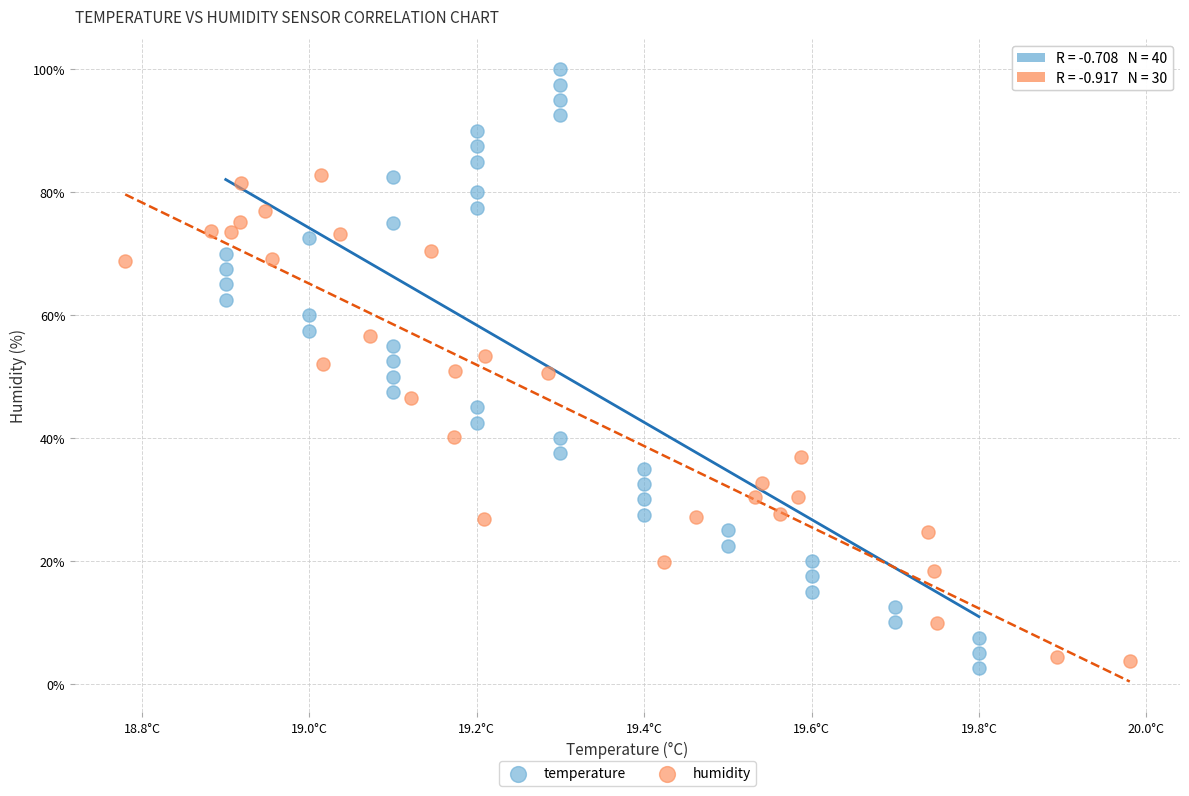

Which series has the largest Y range (max minus min)?

temperature